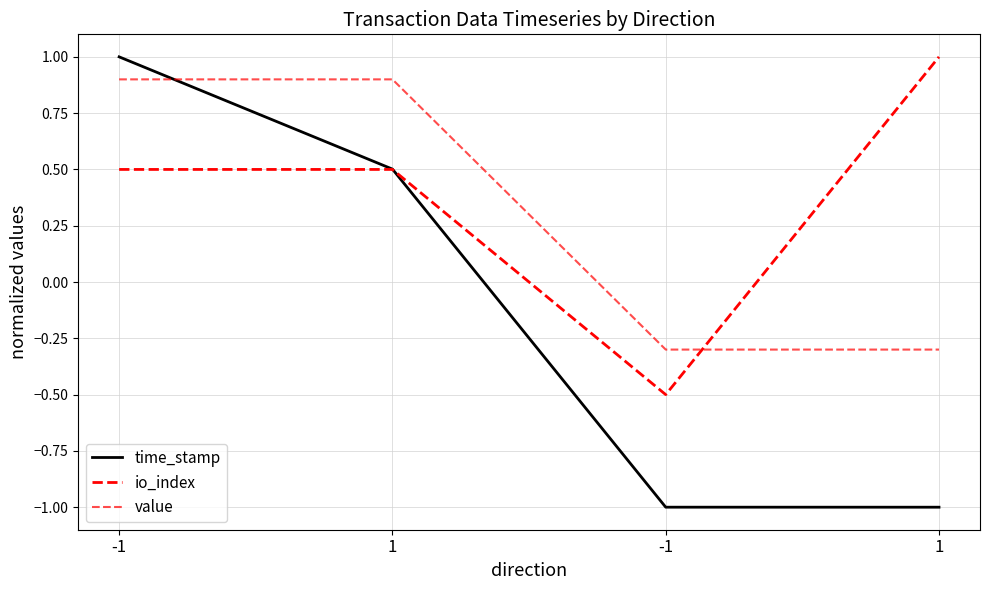

Where does the value series first go above 0?

-1